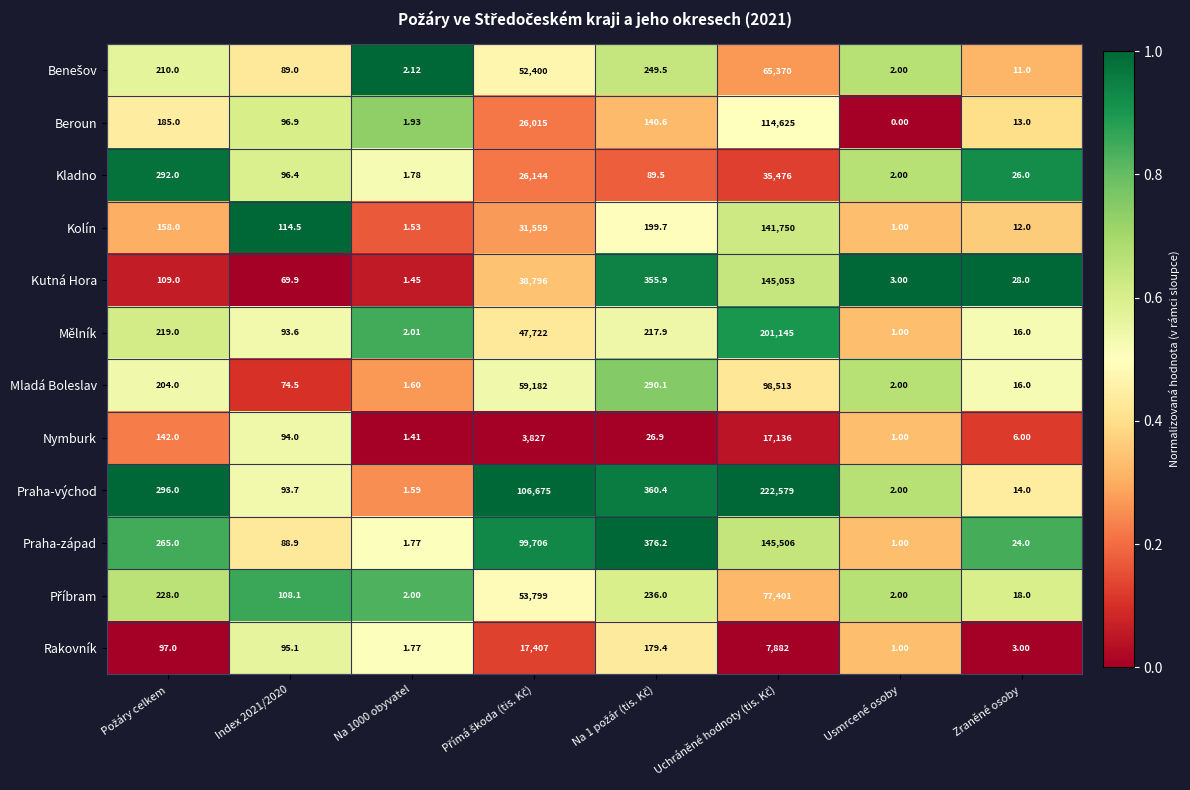

Which series has the largest total across all categories?

Praha-východ